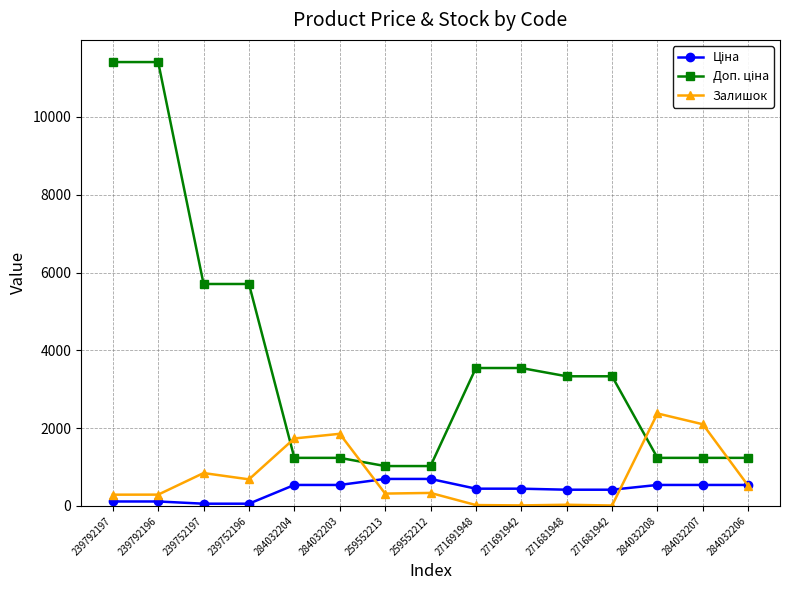

What is the value of the Залишок point at the 5th from the left?

1734.0